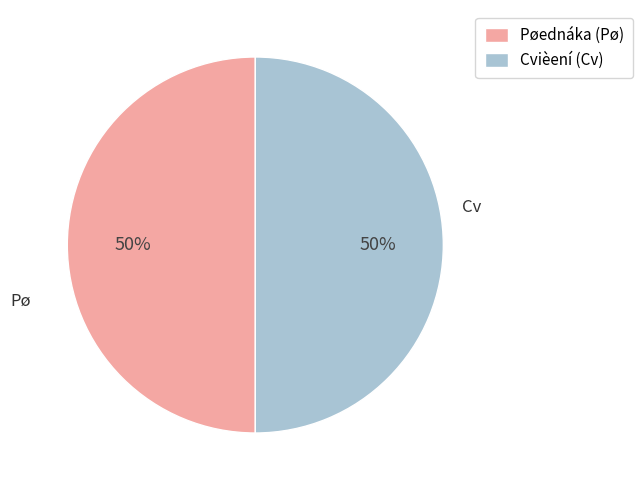

Approximately how many times larger is the value at Cvièení (Cv) compared to Pøednáka (Pø)?

1.0